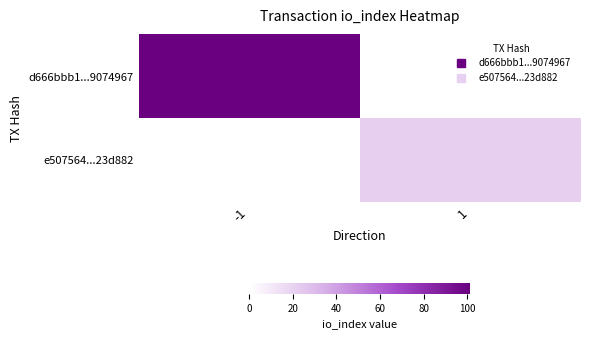

What is the approximate value of e507564...23d882 at 1?

21.0